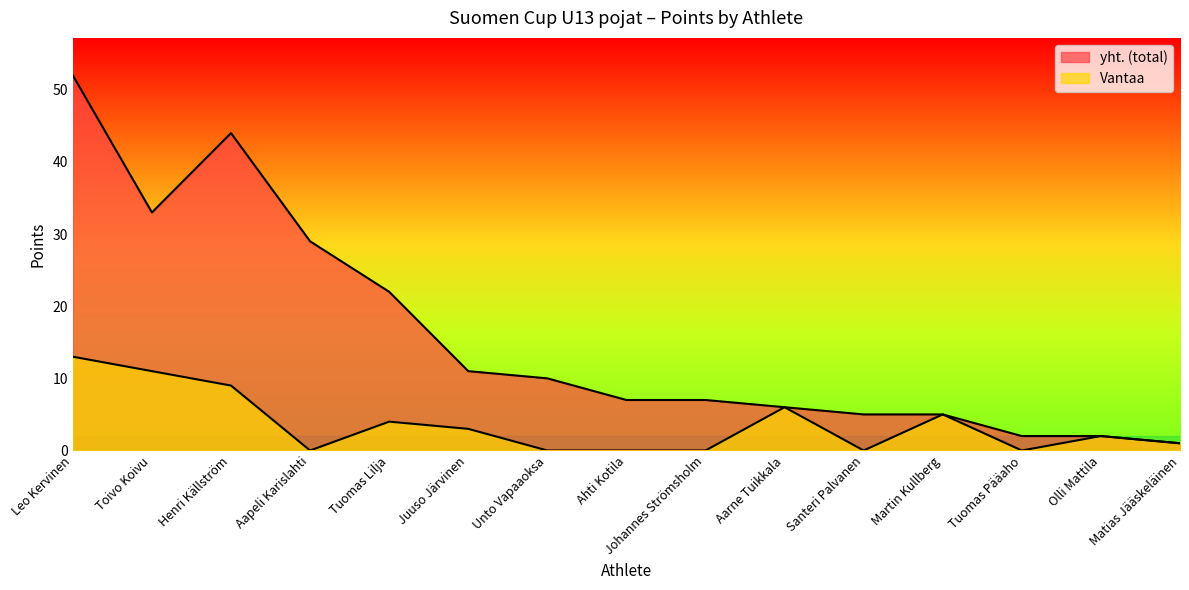

List the series in order of their overall mean, lowest first.

Vantaa, yht. (total)